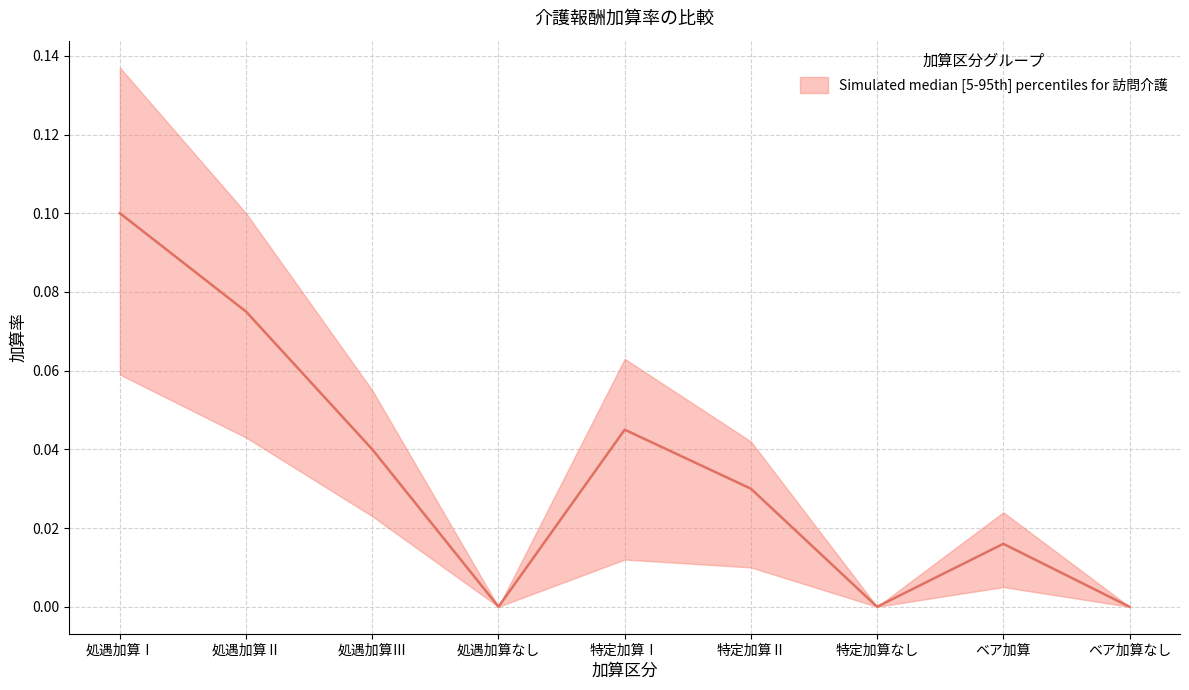

True or false: 訪問介護（下限） and 訪問介護（中央） intersect in this chart.

False